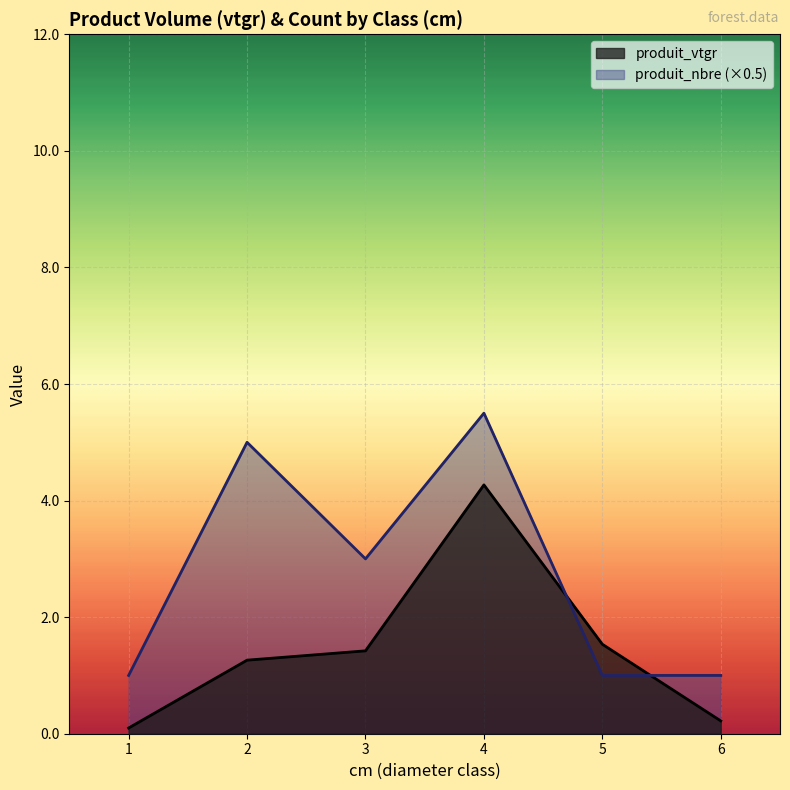

Reading left to right, what are all the values shown in this chart?

produit_vtgr: 1=0.1	2=1.3	3=1.4	4=4.3	5=1.5	6=0.2
produit_nbre: 1=1.0	2=5.0	3=3.0	4=5.5	5=1.0	6=1.0